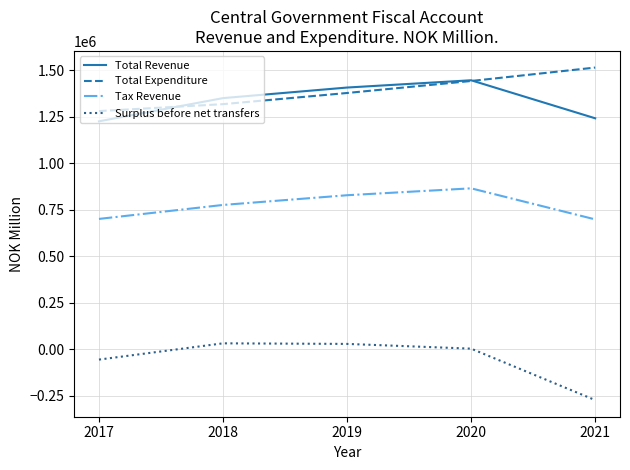

What is the difference between the maximum and minimum values in the Total Expenditure series?

233957